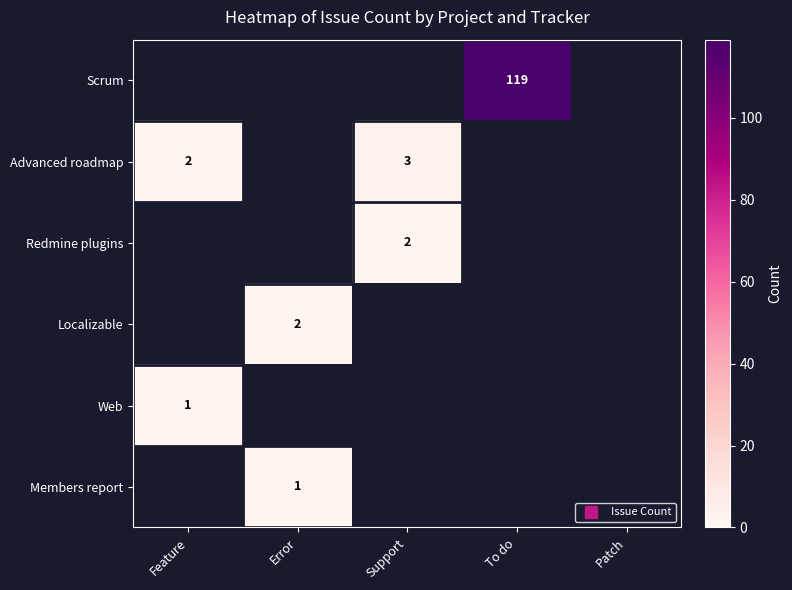

The Web series shows 0 at Patch. True or false?

True